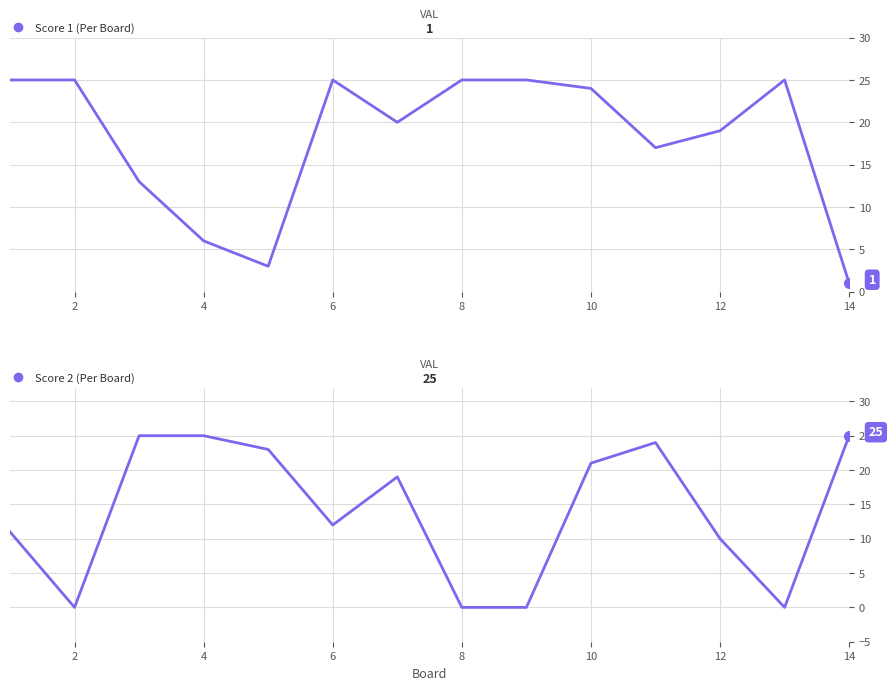

What is the lowest value of the Score 1 series?

1